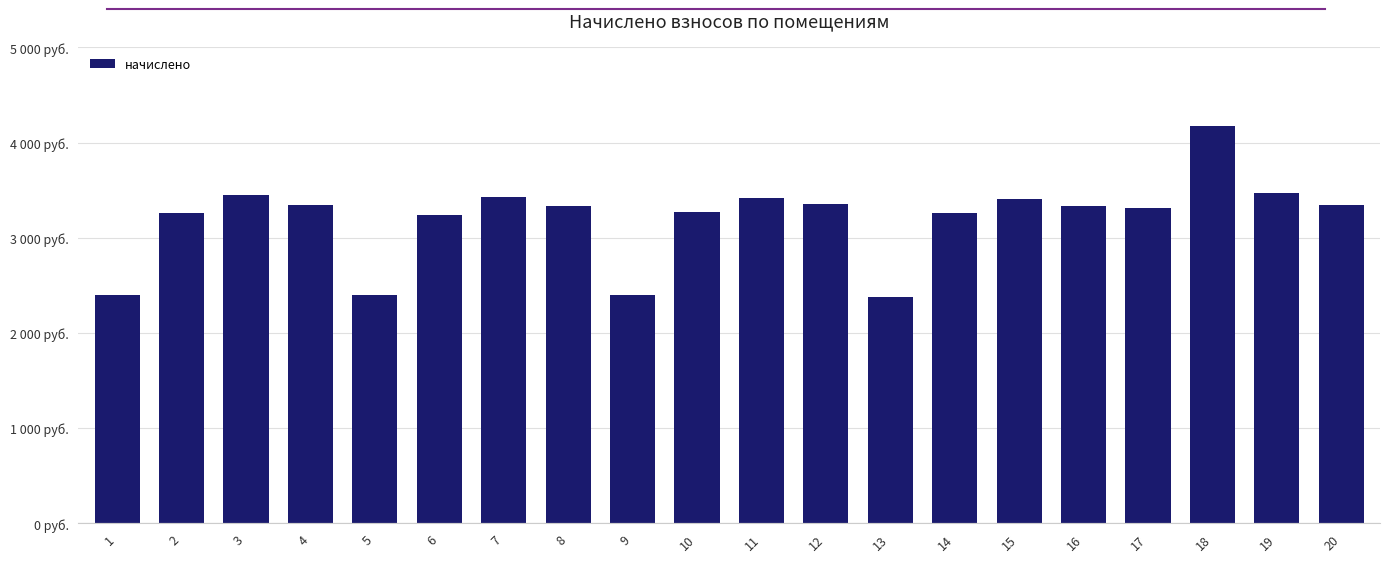

Are the bars horizontal?

No